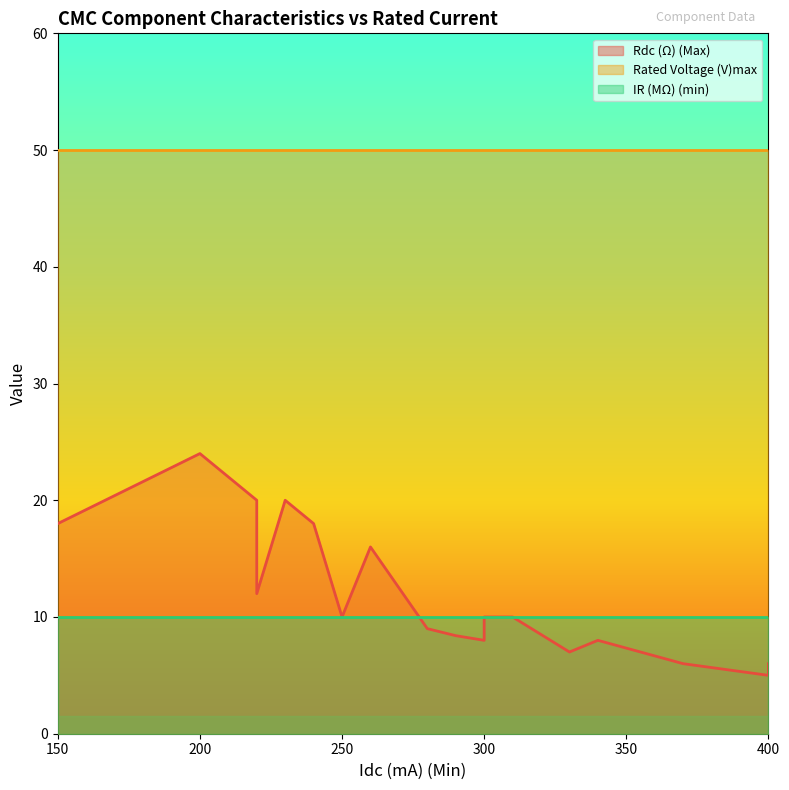

At which category is the sum across all series the highest?

200